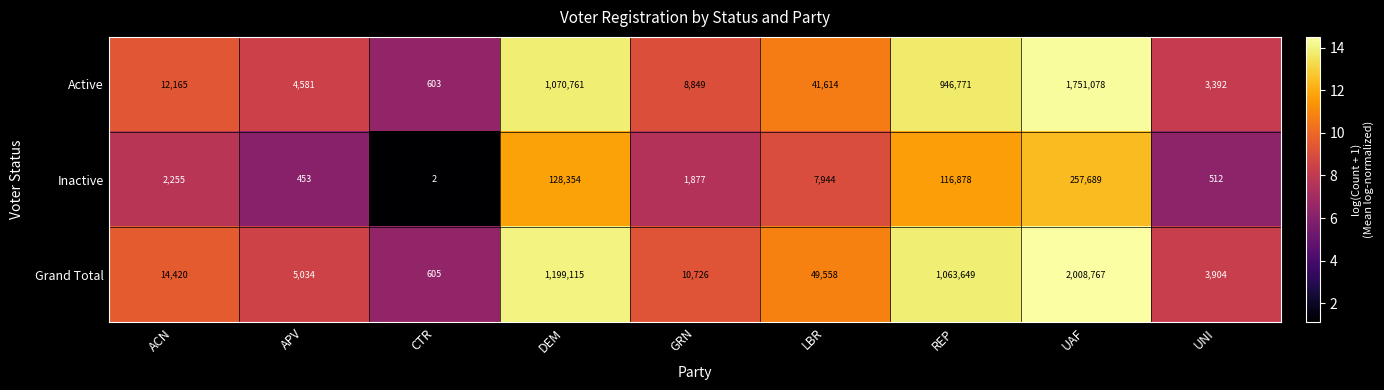

Reading left to right, list all the values displayed in this chart.

Active: 12165	4581	603	1070761	8849	41614	946771	1751078	3392
Inactive: 2255	453	2	128354	1877	7944	116878	257689	512
Grand Total: 14420	5034	605	1199115	10726	49558	1063649	2008767	3904